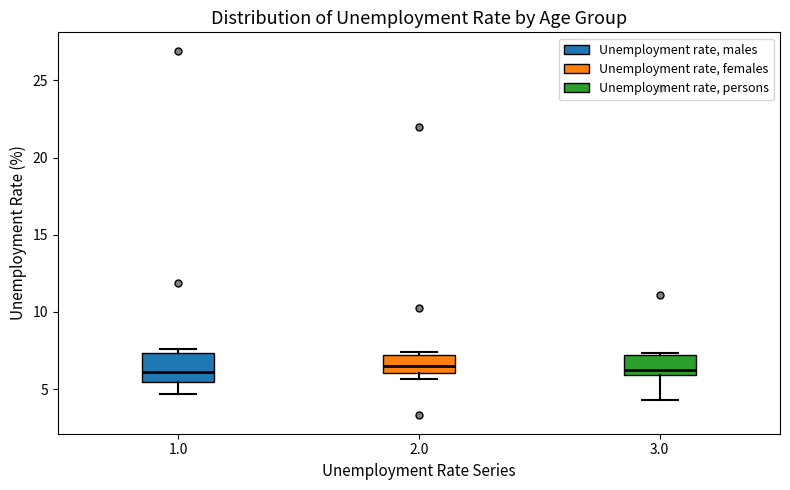

Where does the median line of the box at x = 2.0 sit on the y-axis? The values are not printed on the chart, so give them approximately, as read against the axis.

6.5